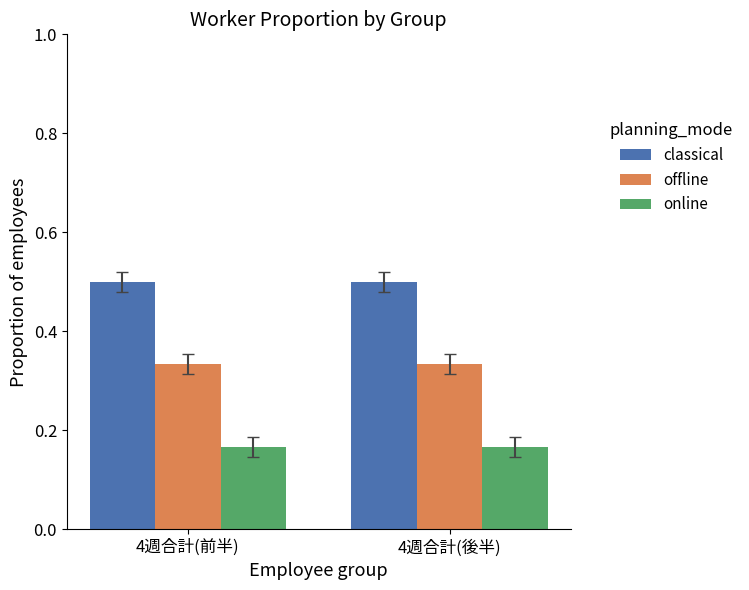

What is the maximum value shown in the chart?

0.5